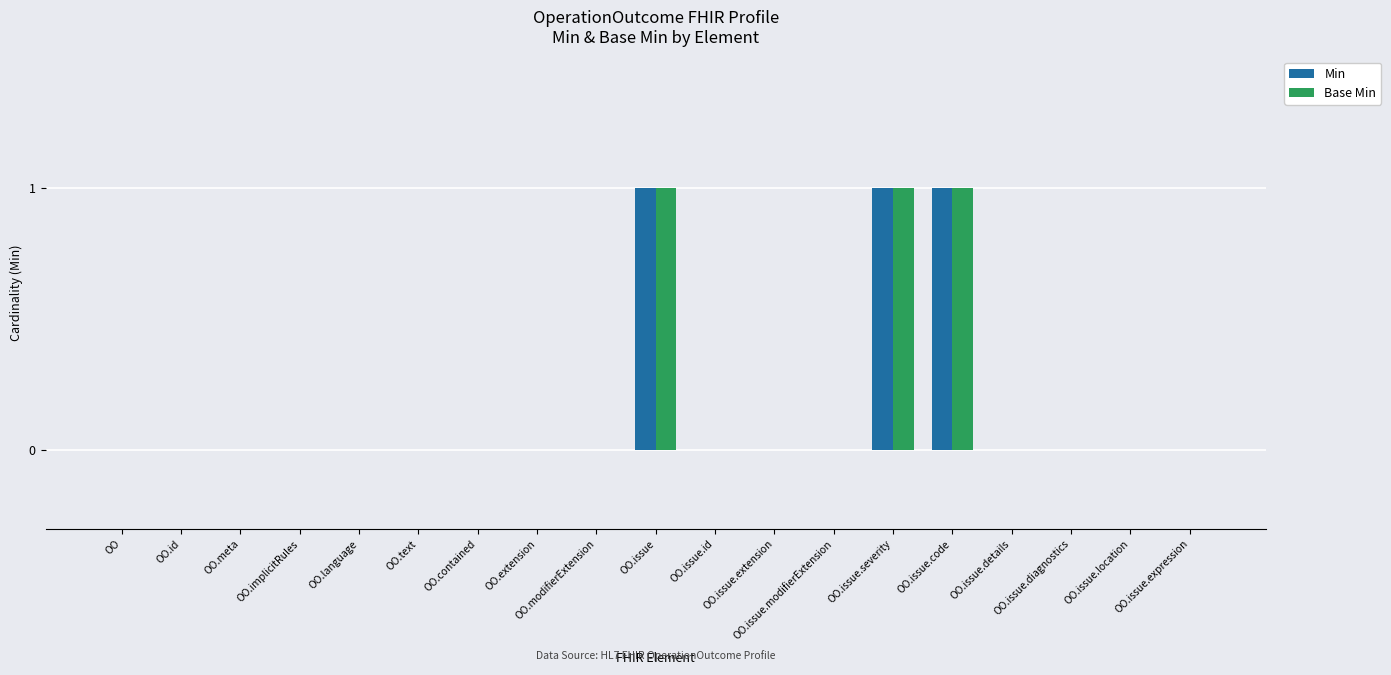

Is it true that Base Min equals 0 at OO.modifierExtension?

True